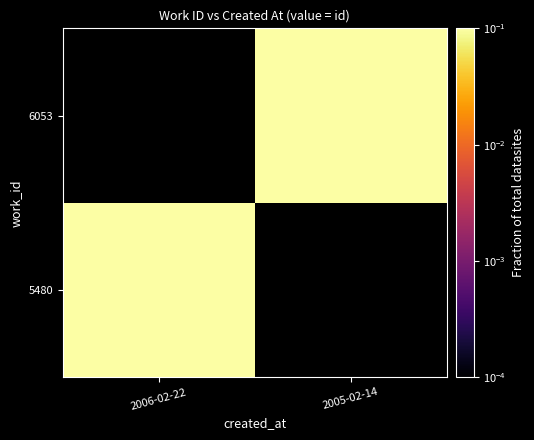

At 2005-02-14, list the series in order from smallest to largest.

5480, 6053